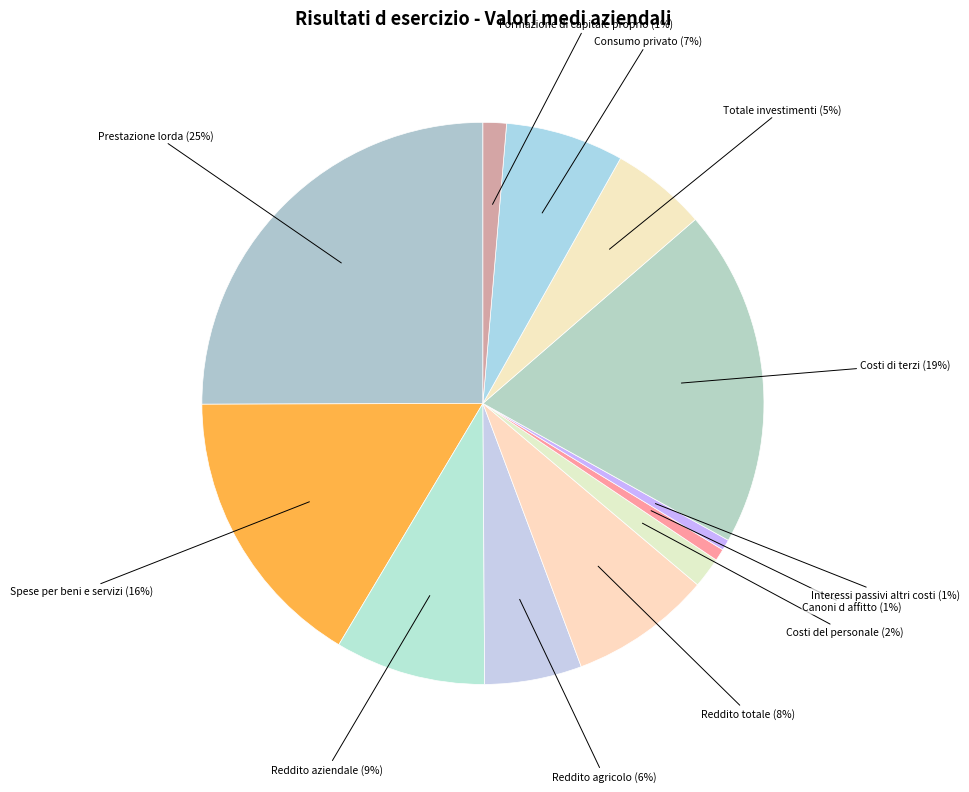

Count the number of slices in the pie.

12